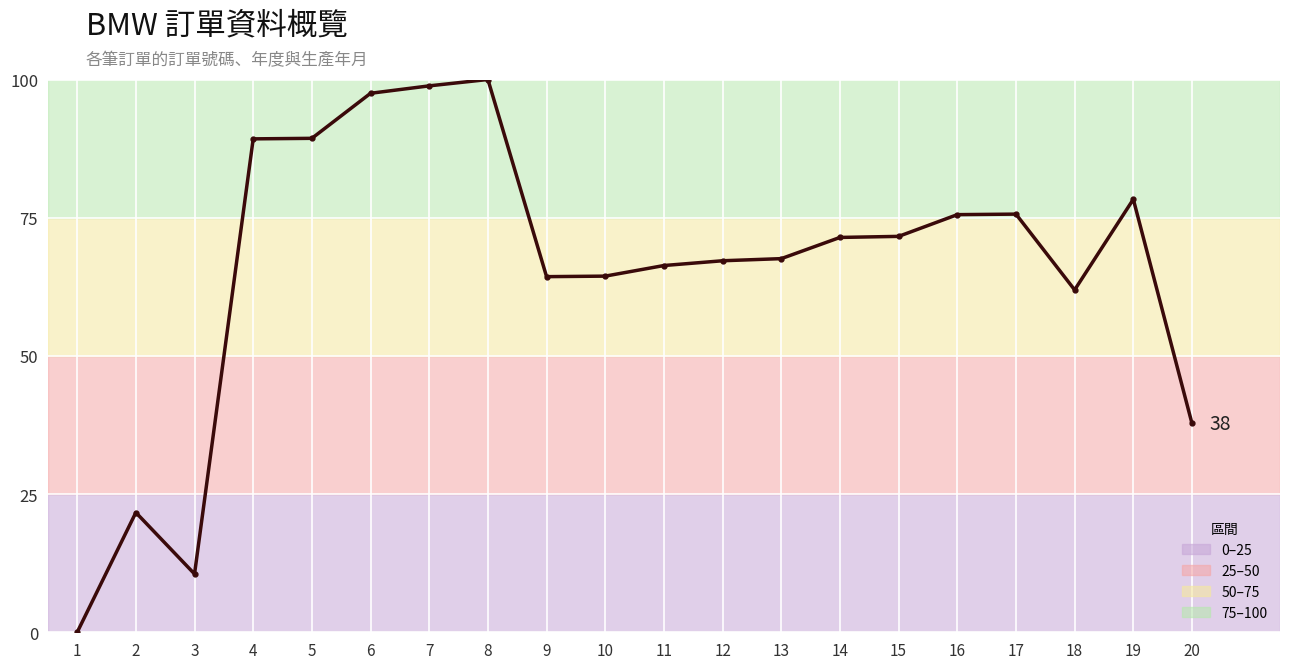

List the labels in order of value, largest first.

8, 7, 6, 5, 4, 19, 17, 16, 15, 14, 13, 12, 11, 10, 9, 18, 20, 2, 3, 1